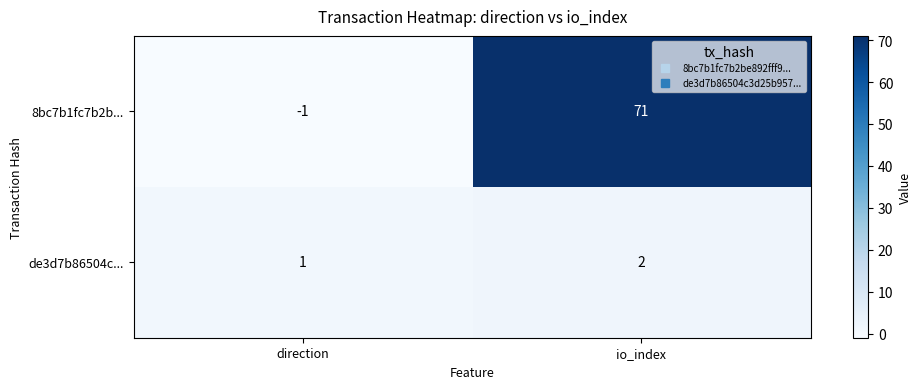

Reading left to right, extract all data points from this chart.

8bc7b1fc7b2b...: -1	71
de3d7b86504c...: 1	2